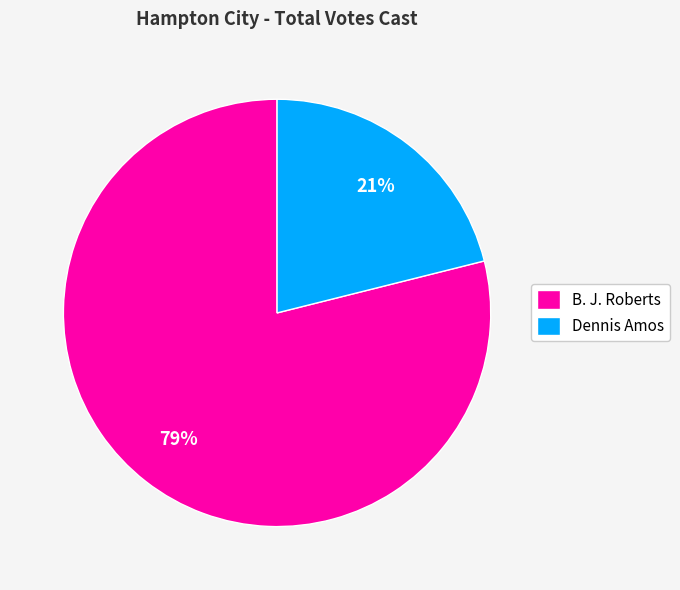

Count the number of slices in the pie.

2